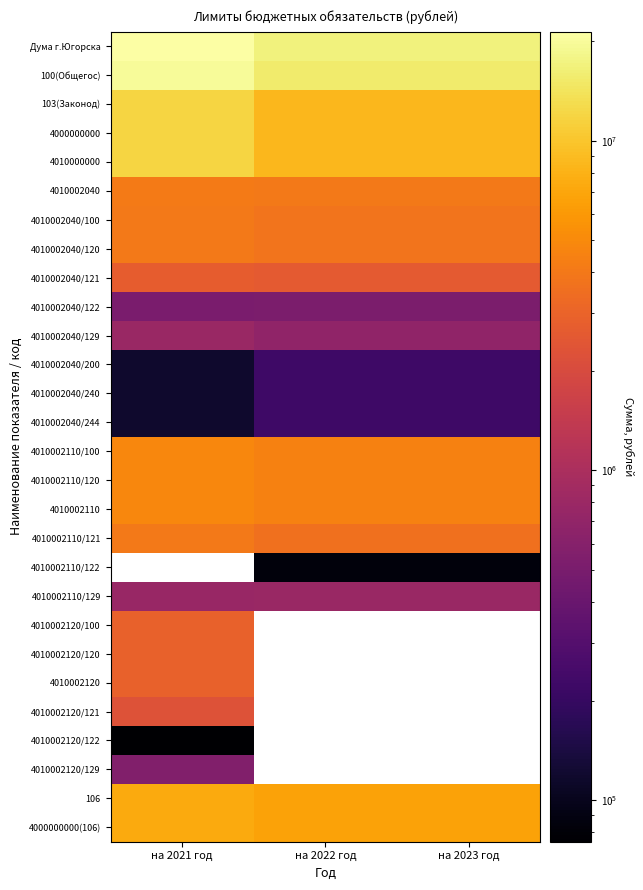

How many series are shown in this chart?

28